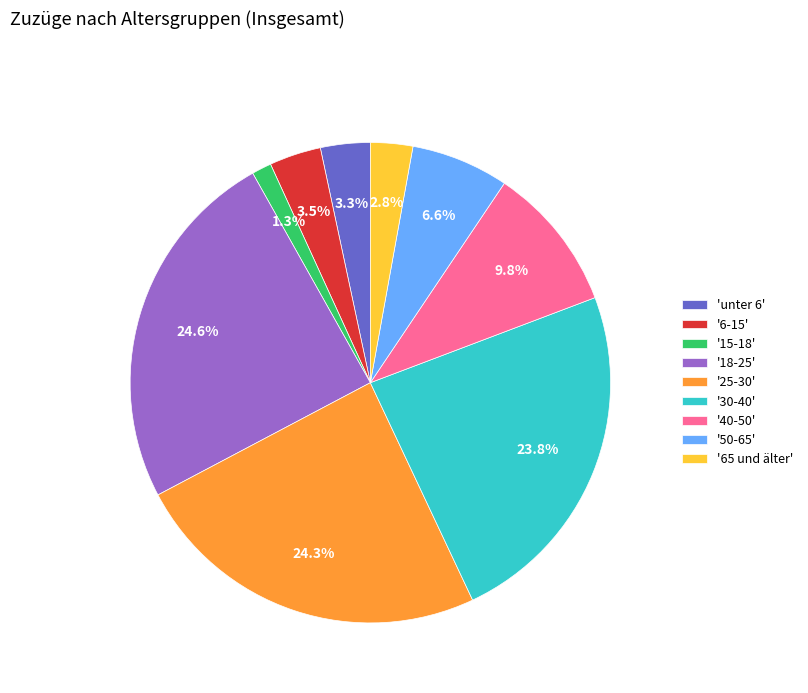

Is '65 und älter' the majority of the pie?

No